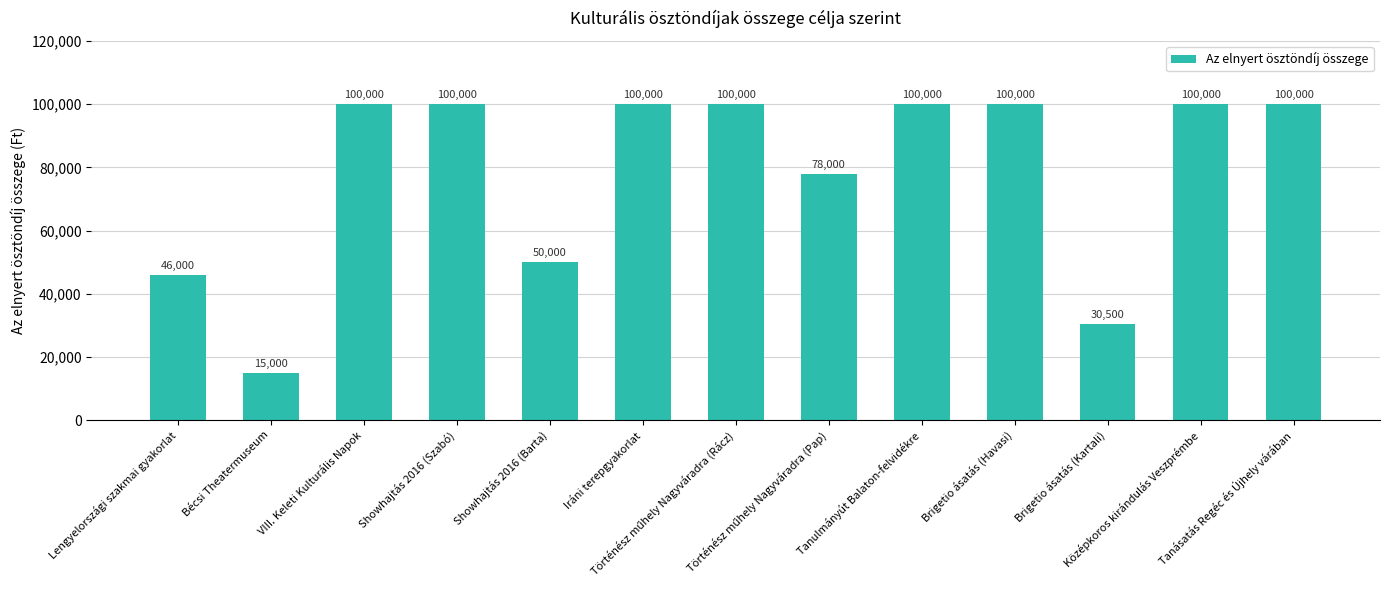

How many data points are less than 100000?

5